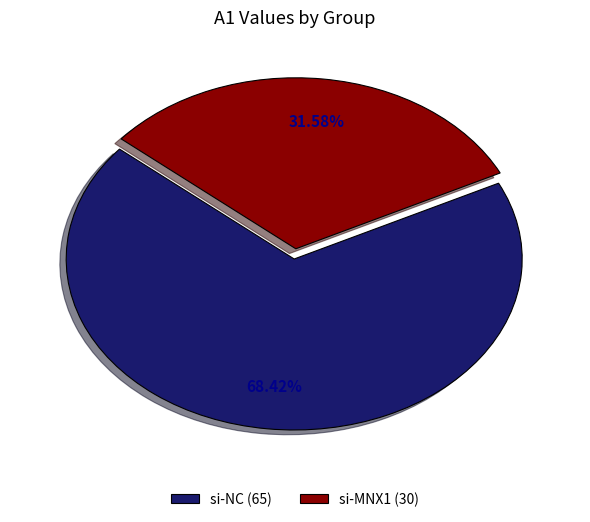

Combined, do si-MNX1 and si-NC account for over 50%?

Yes